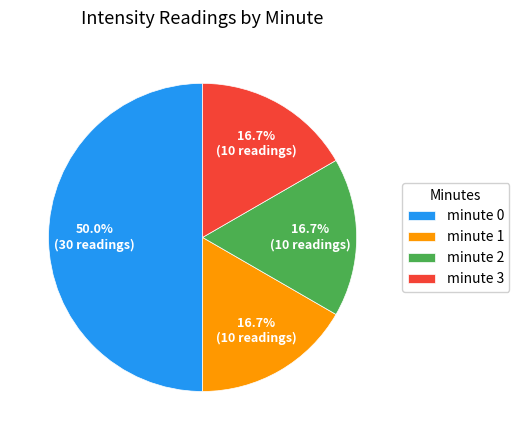

Count the number of slices in the pie.

4